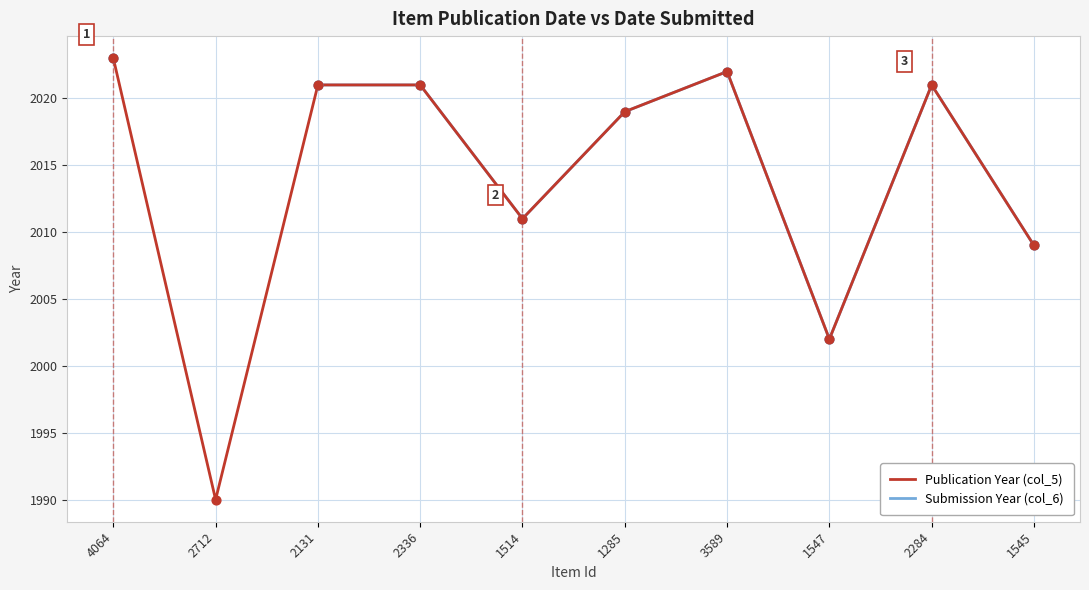

At which category is the sum across all series the highest?

4064